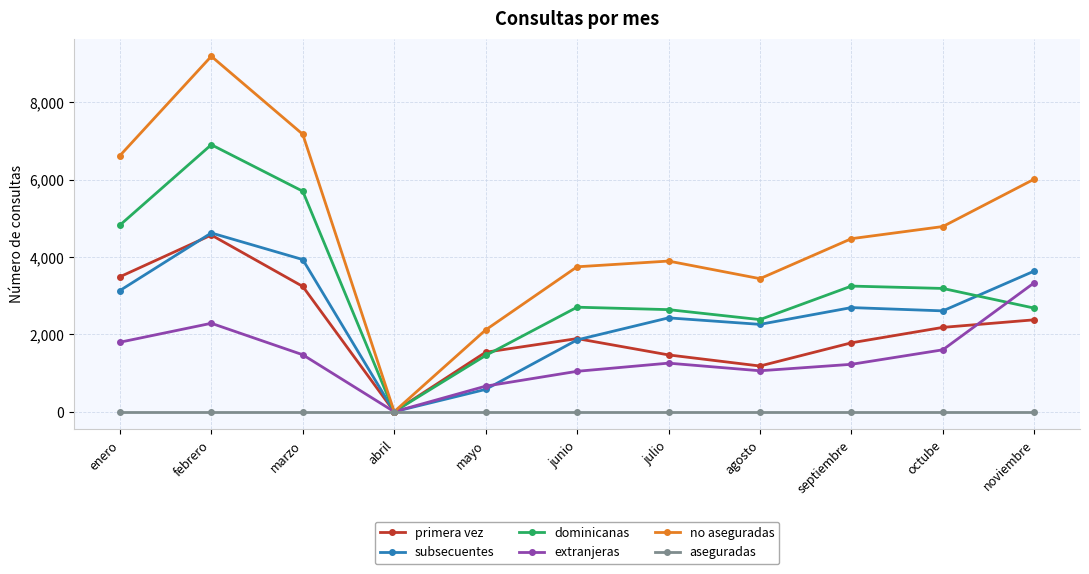

What is the maximum value for primera vez?

4569